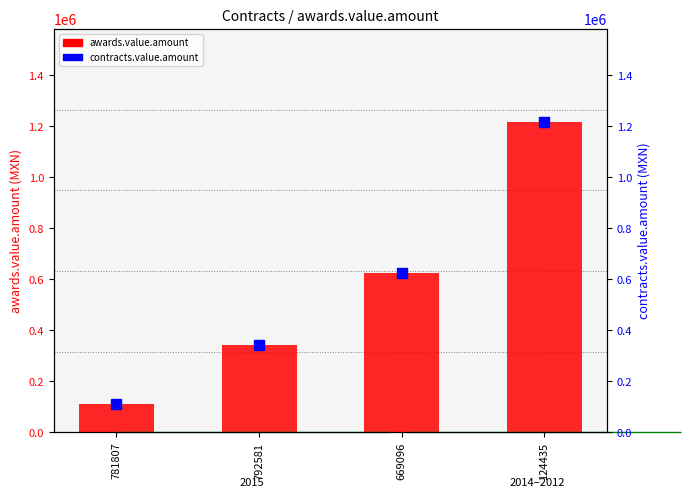

What is the greatest value displayed?

1216540.0